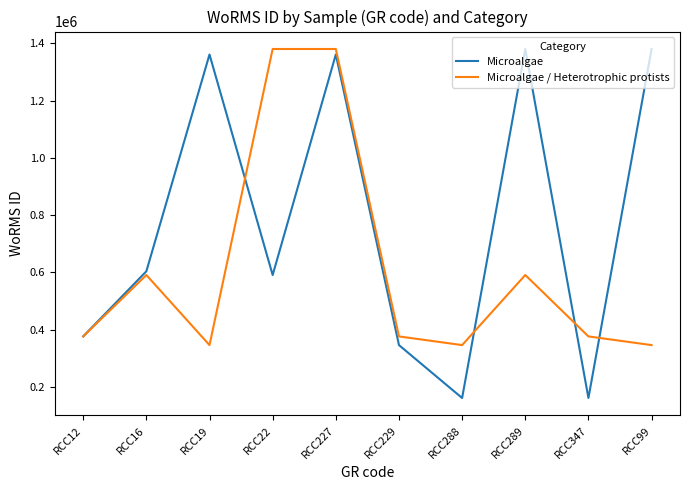

How many interior local valleys does the Microalgae series have?

3